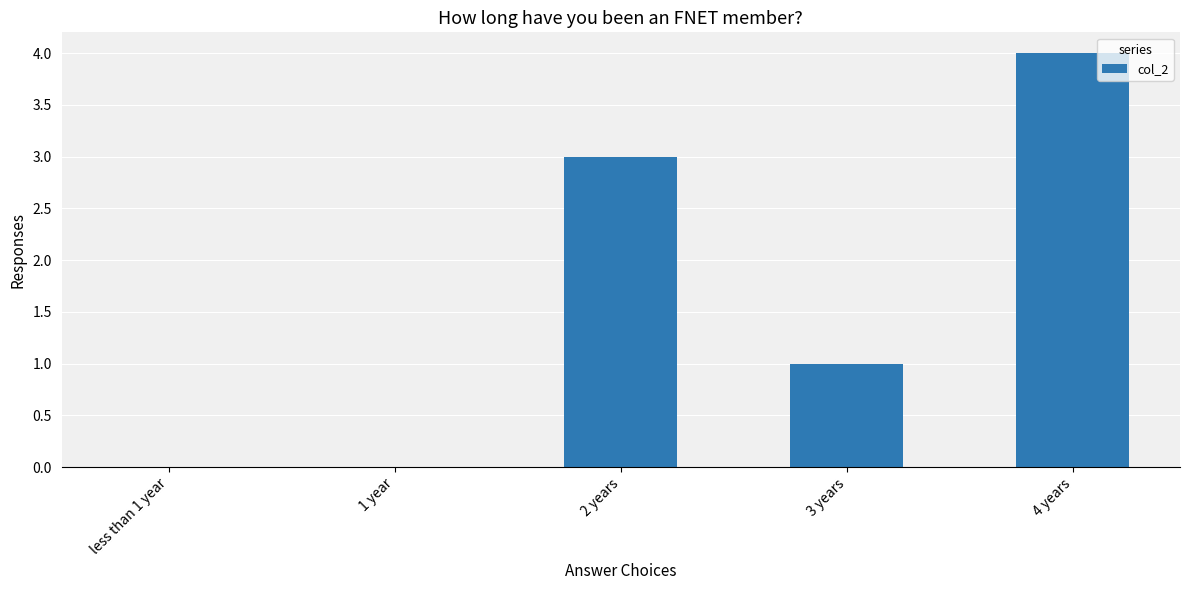

What is the difference between the values at 4 years and 1 year?

4